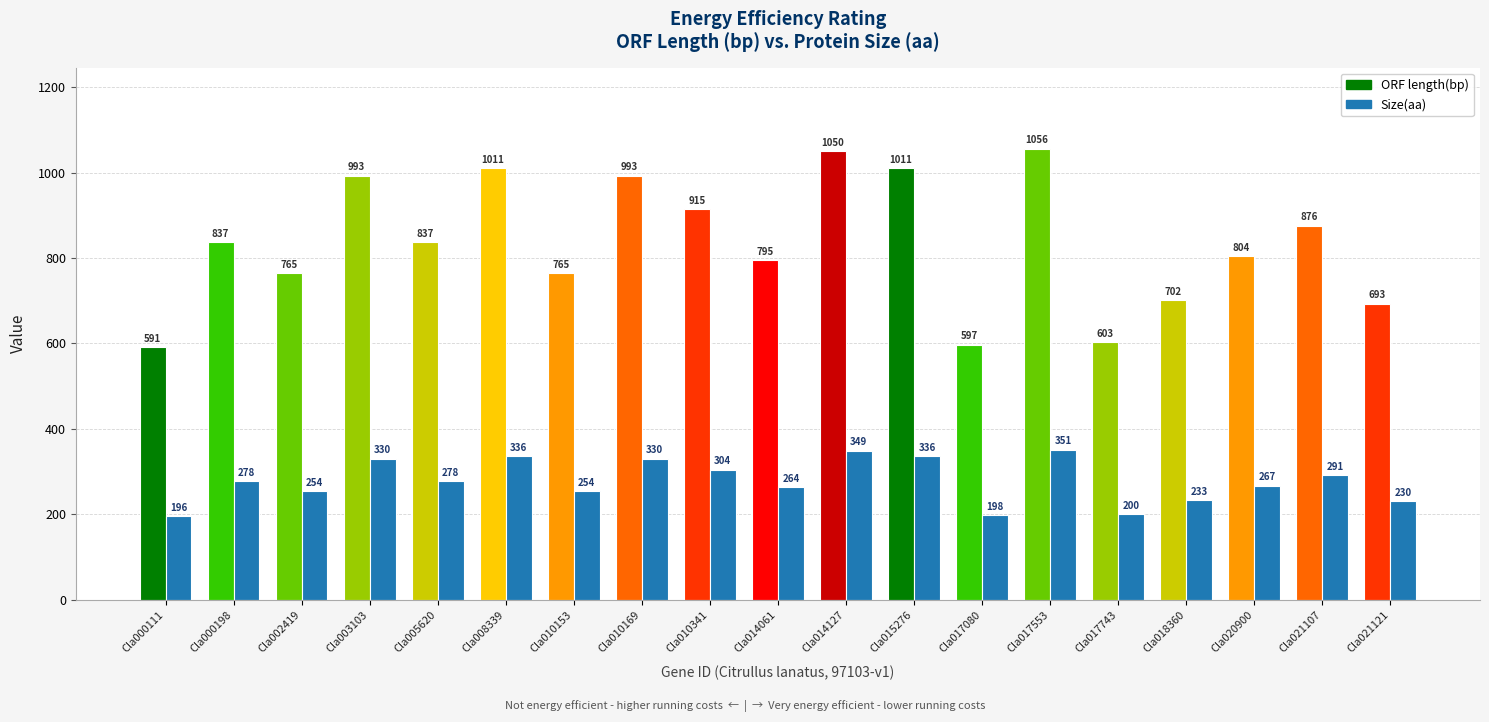

Read the ORF length(bp) value at Cla005620, to the nearest 10.

840